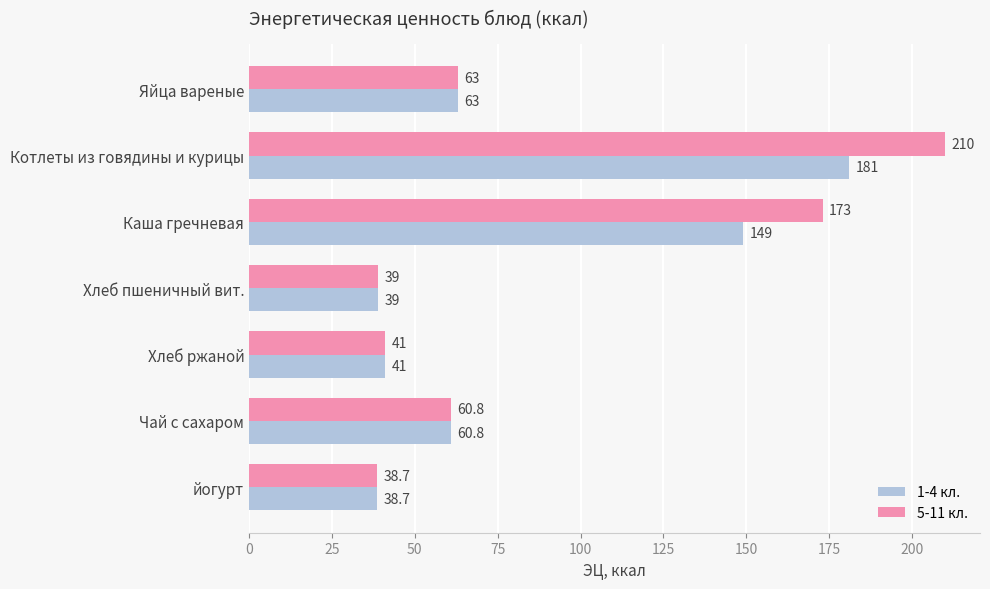

Which series has the largest total across all categories?

5-11 кл.